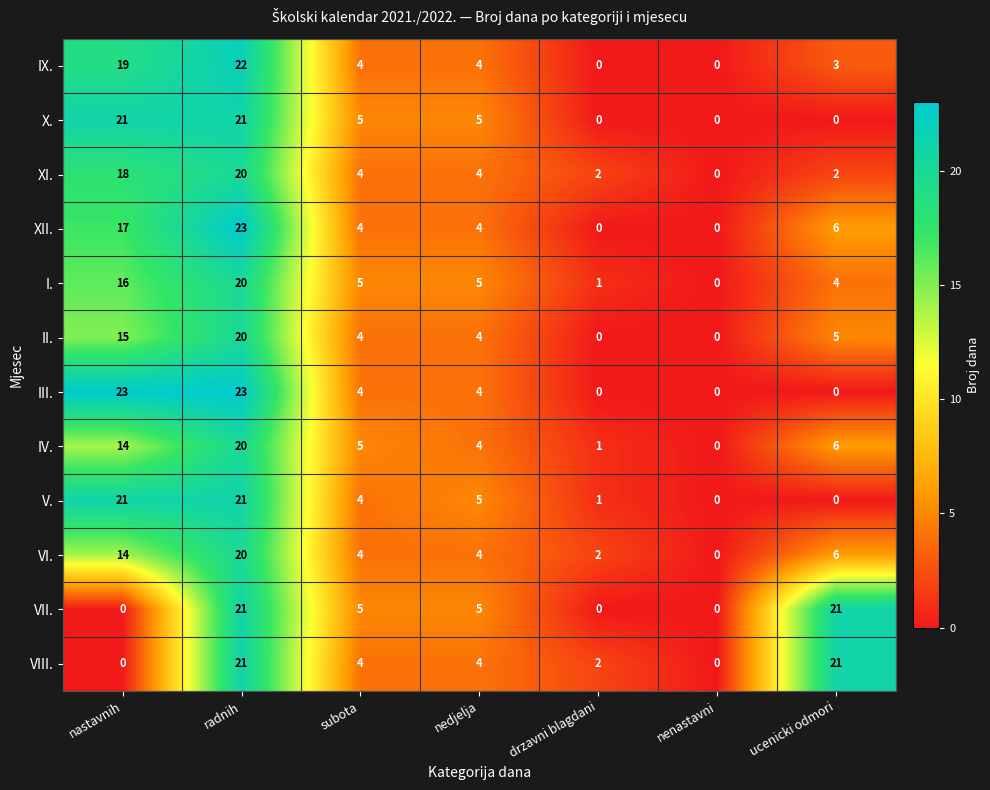

Is it true that II. equals 9 at radnih?

False